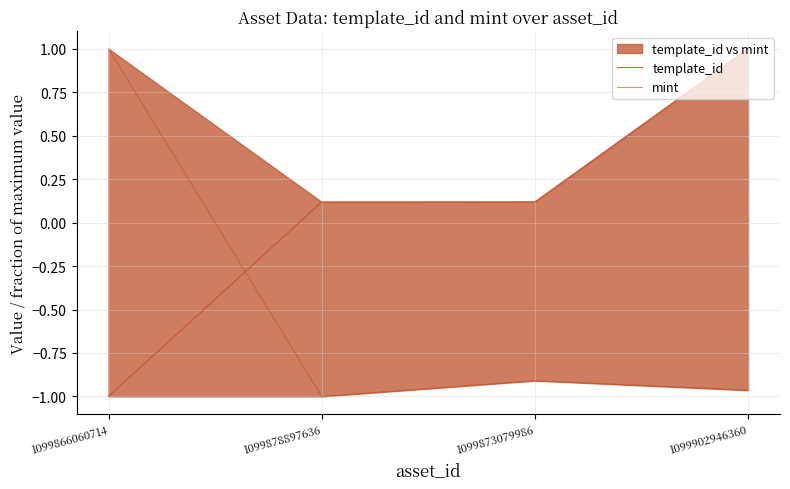

What is the sum of all template_id values?

0.2